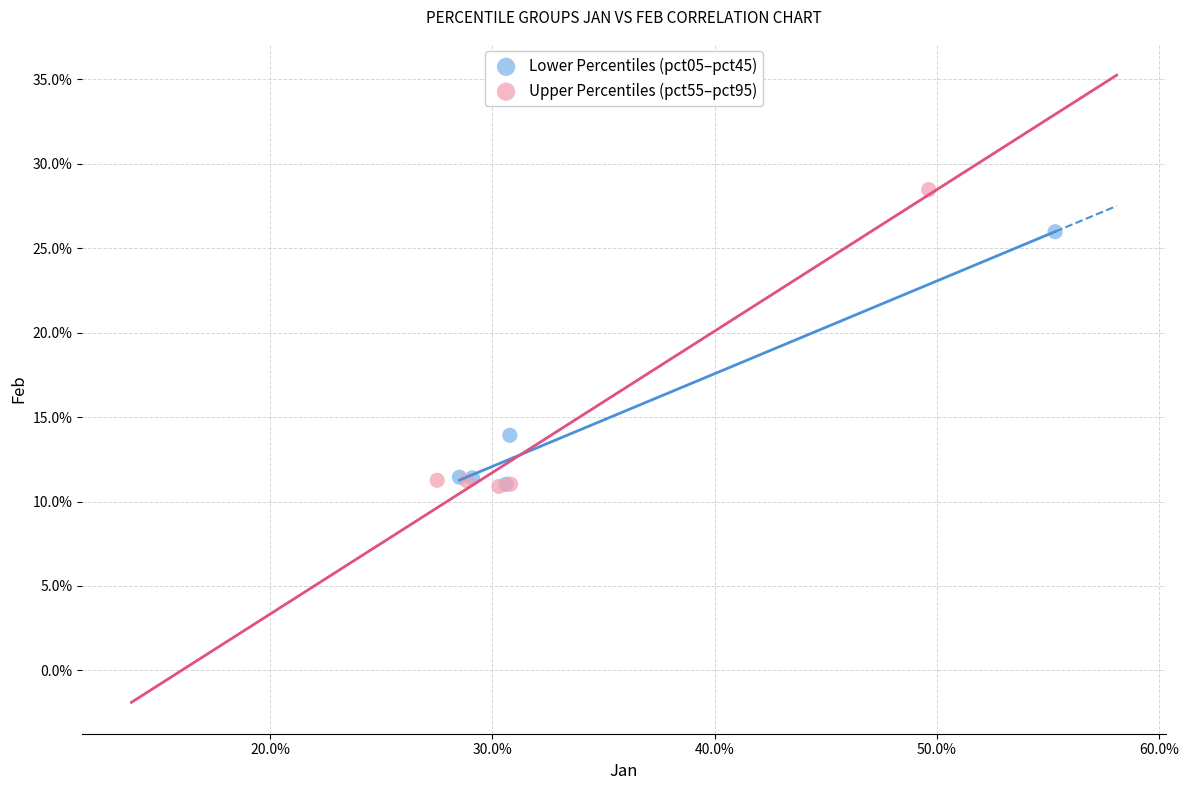

What are all the series names shown in the legend?

Lower Percentiles (pct05–pct45), Upper Percentiles (pct55–pct95)